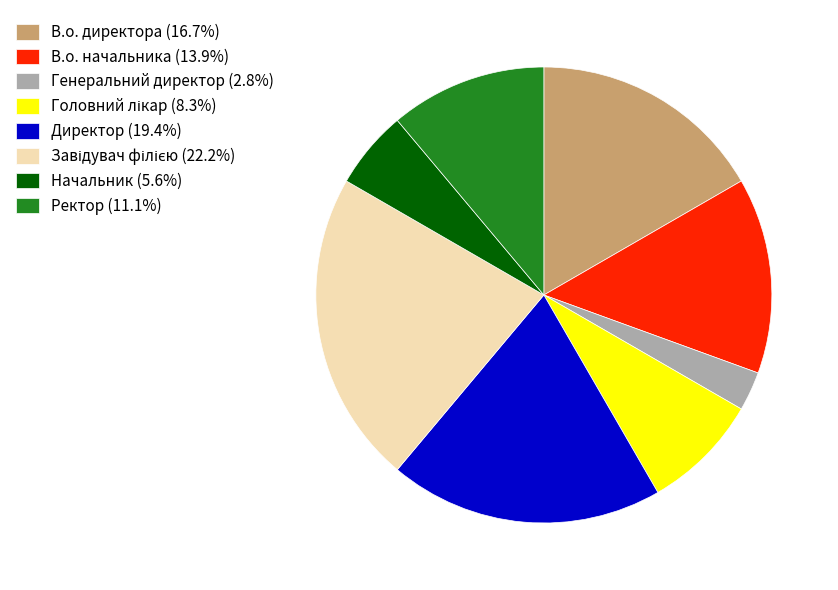

Approximately how many times larger is the value at Директор (19.4%) compared to Начальник (5.6%)?

3.5